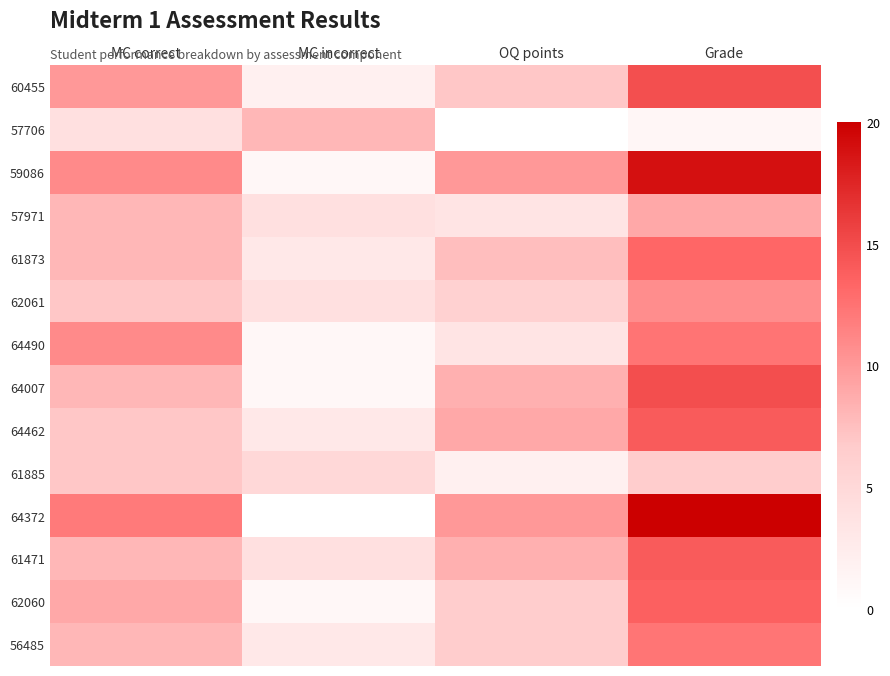

What is the total value across all series at OQ points?

88.5